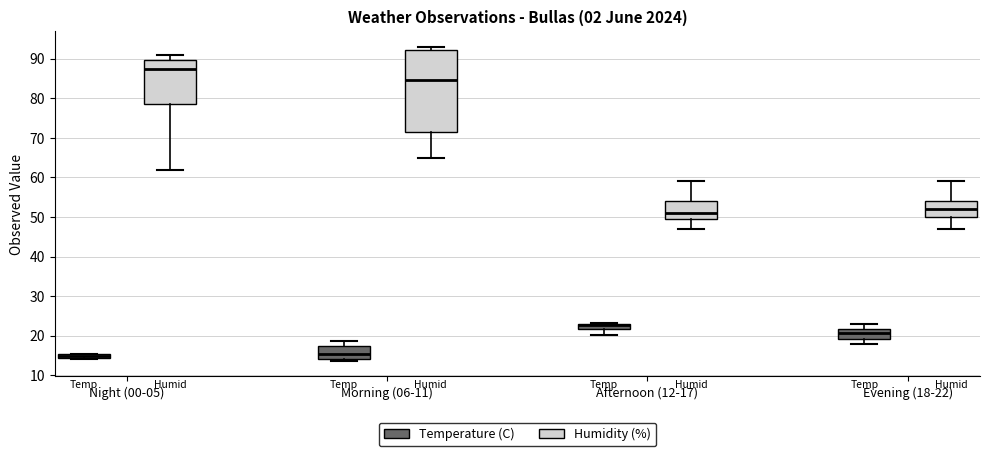

Where does the median line of the box for Evening (18-22) (Humidity (%)) sit on the y-axis? The values are not printed on the chart, so give them approximately, as read against the axis.

52